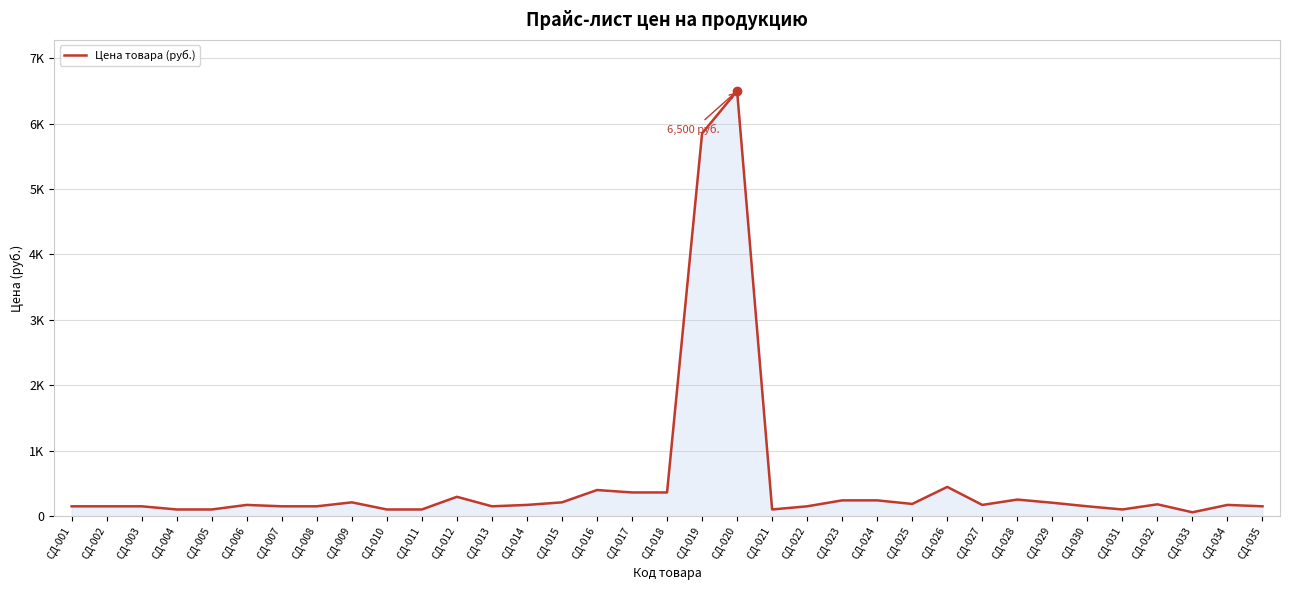

What is the sum of the values at СД-033 and СД-025?

247.4